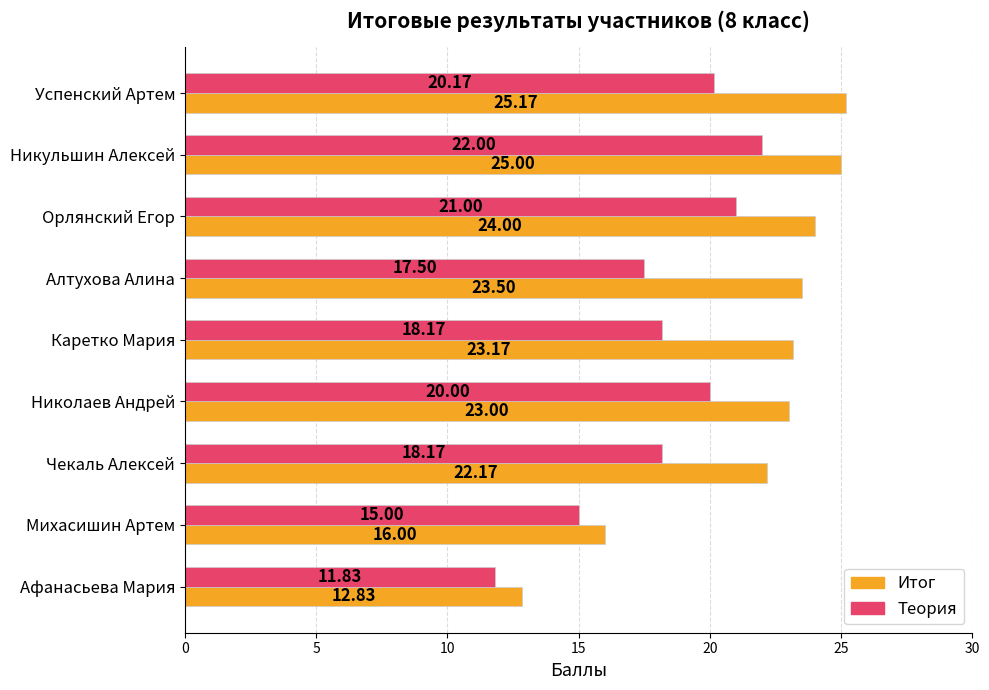

What is the total value across all series at Успенский Артем?

45.3